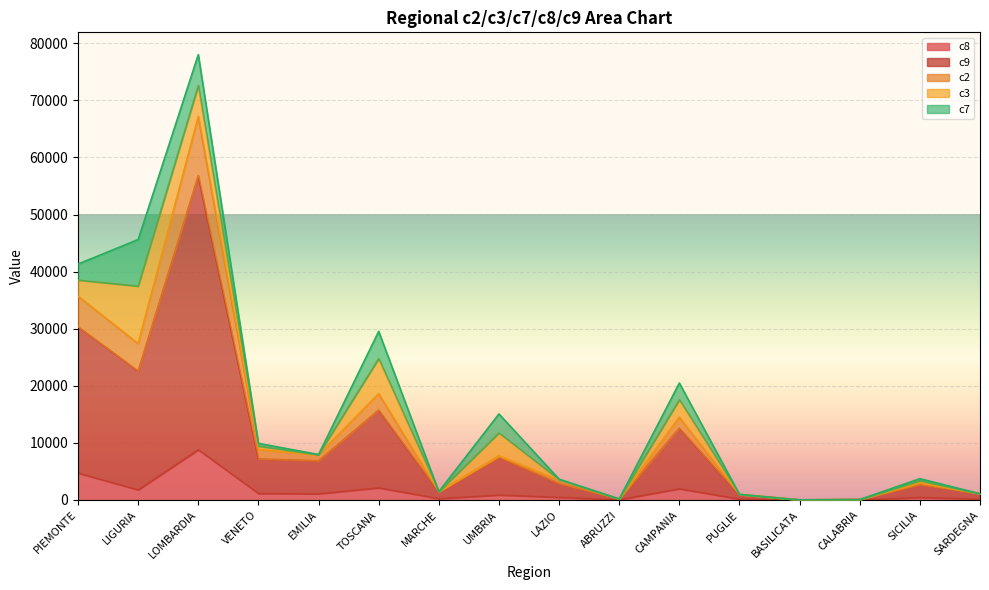

Which category has the lowest value in the c2 series?

BASILICATA